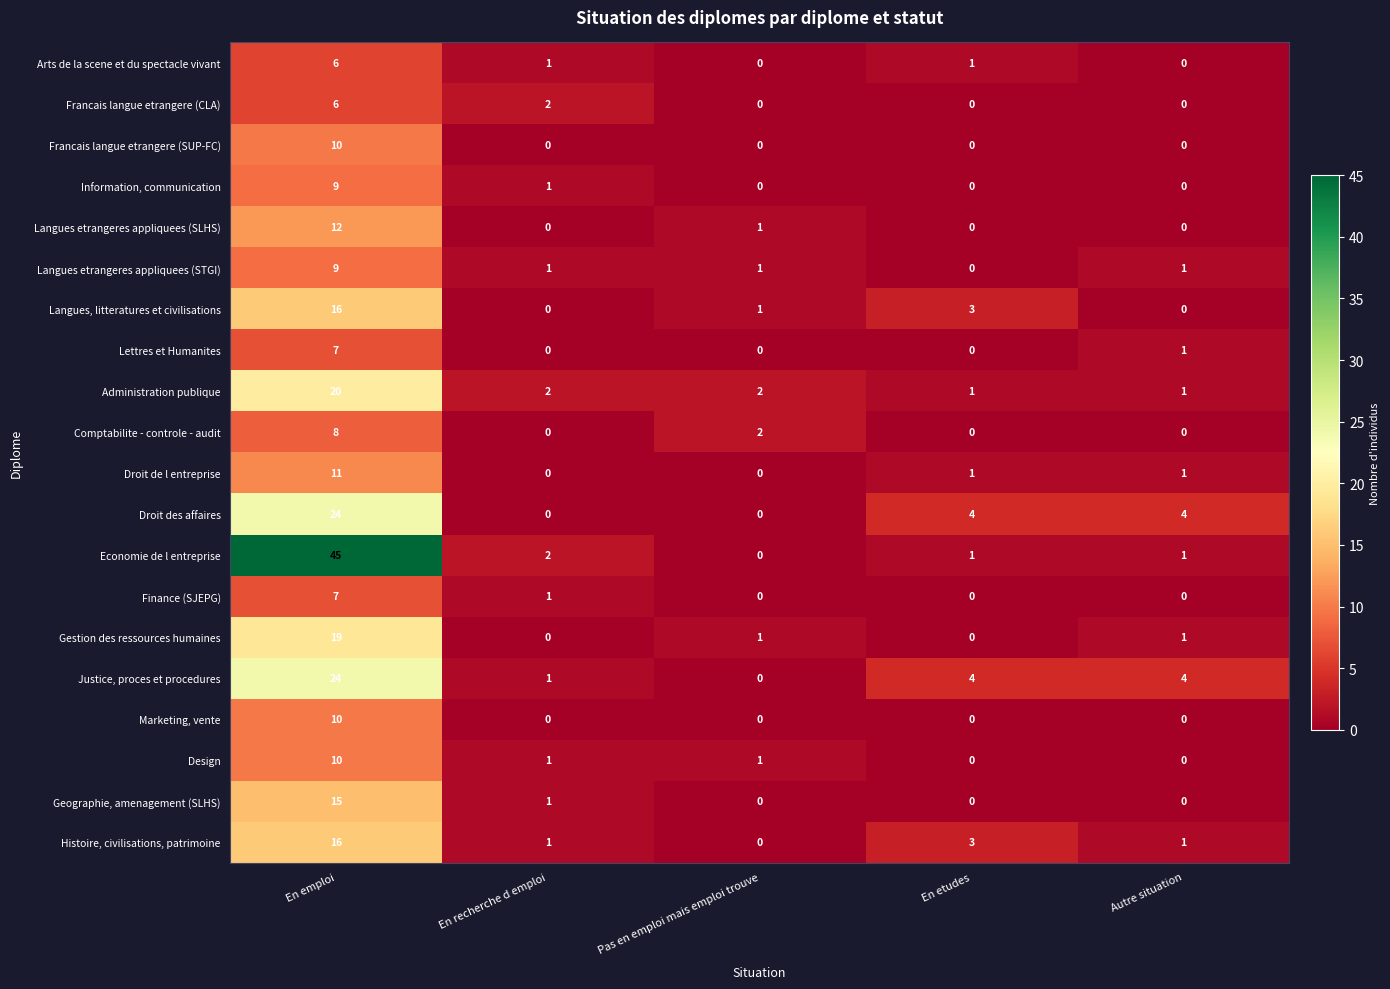

What is the difference between the maximum and second lowest values in the Francais langue etrangere (CLA) series?

6